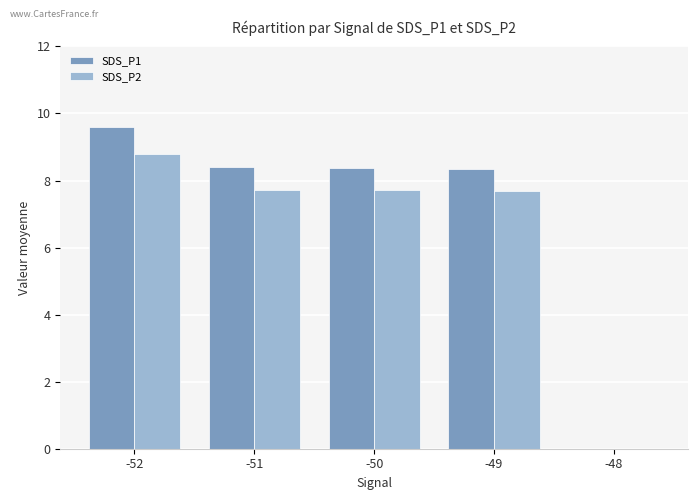

True or false: SDS_P2 has a value of 7.7 at -49.

True